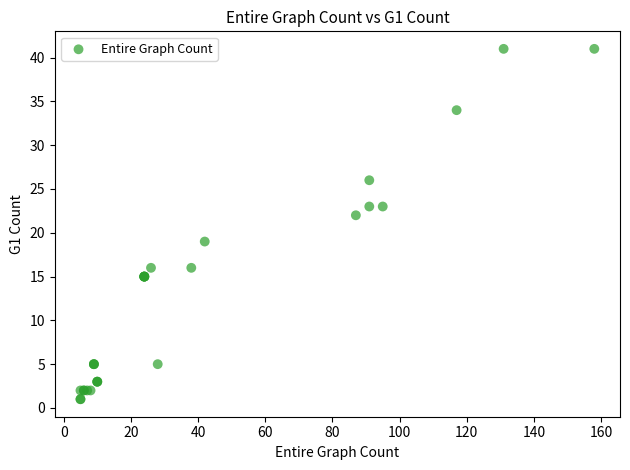

What Y value in the scatter plot is closest to 21?

22